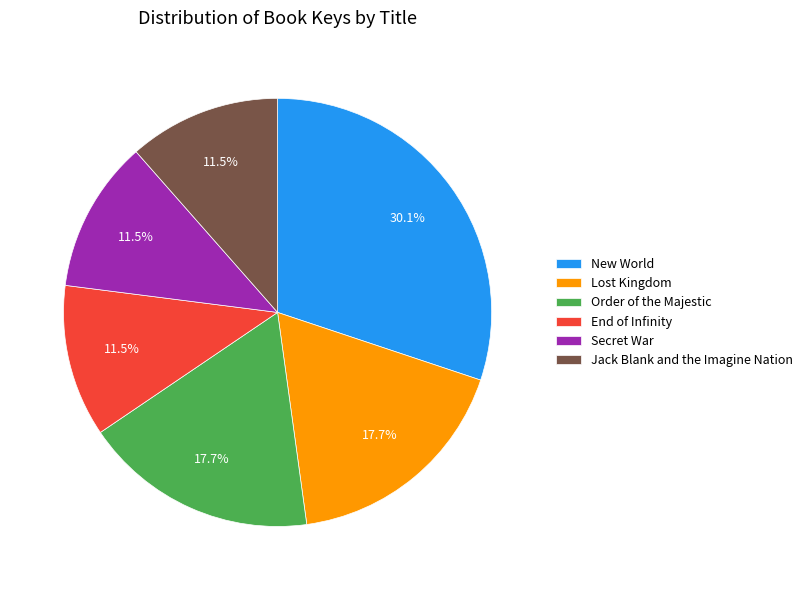

To the nearest percent, what is the combined percentage of Jack Blank and the Imagine Nation and Lost Kingdom?

29%